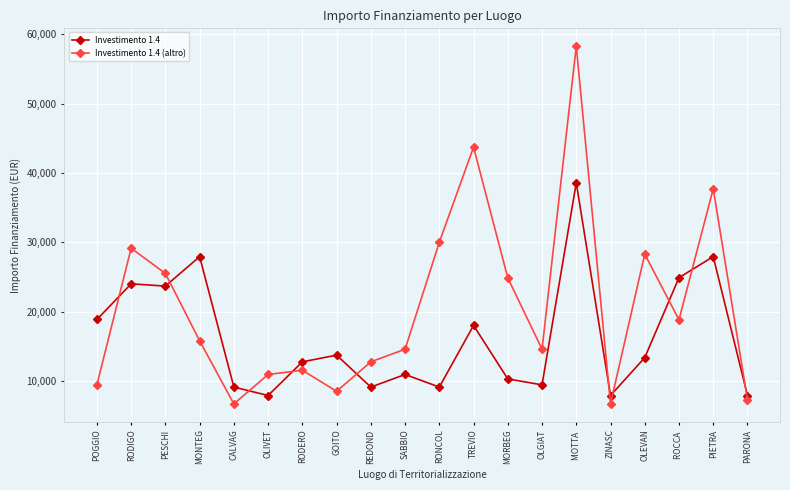

Which series has the largest total across all categories?

Investimento 1.4 (altro)